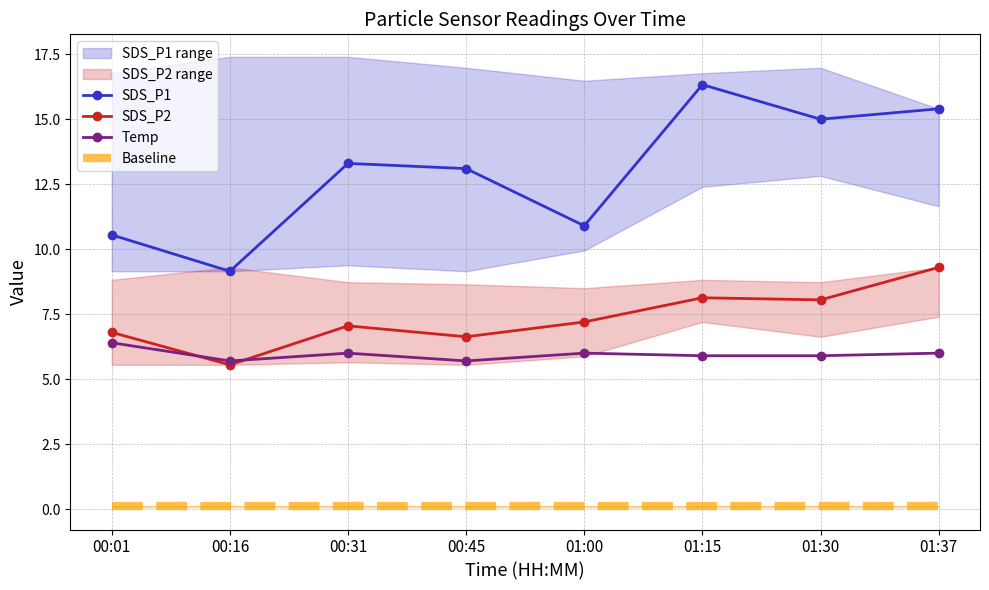

What is the sum of all Temp values?

47.6